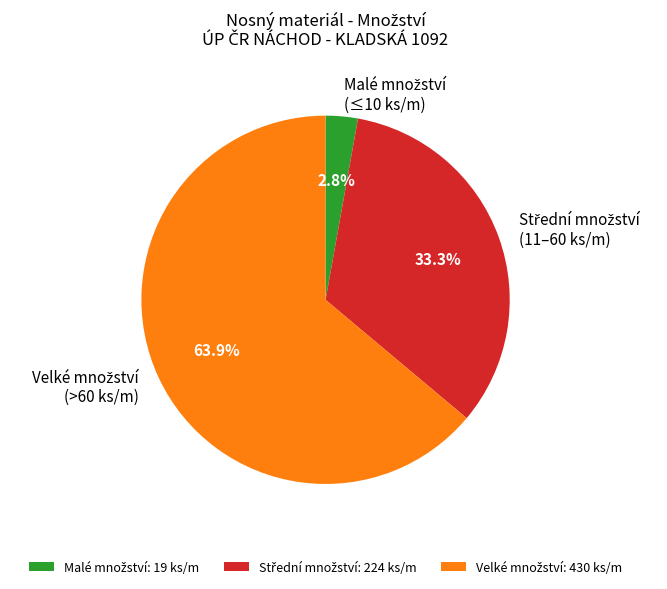

How many slices are in this pie chart?

3